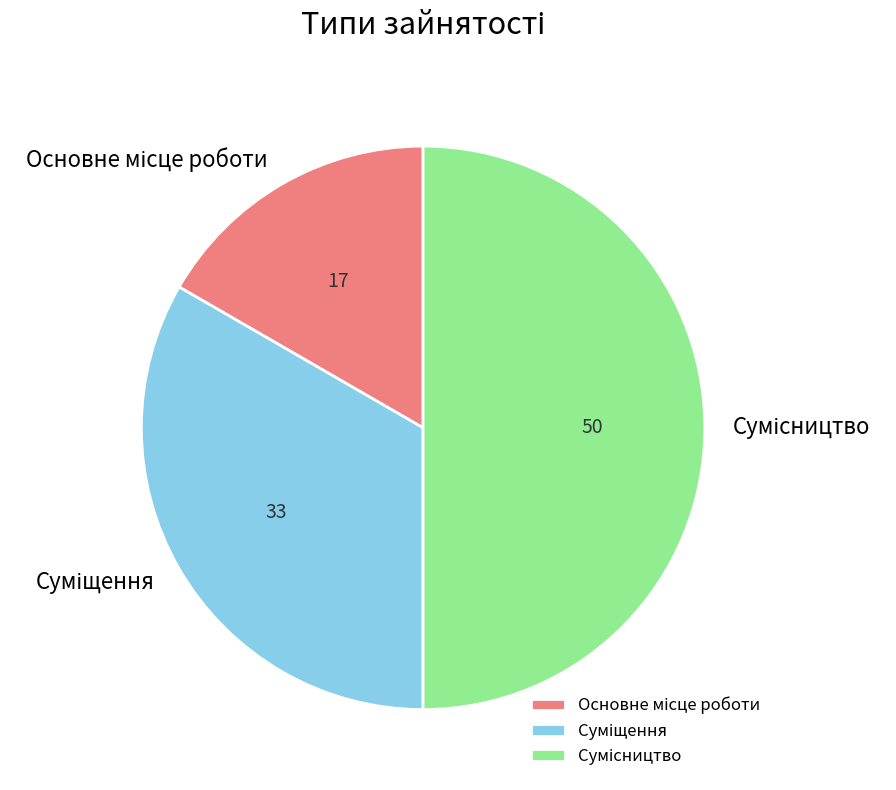

To the nearest percent, what portion does Основне місце роботи represent?

17%